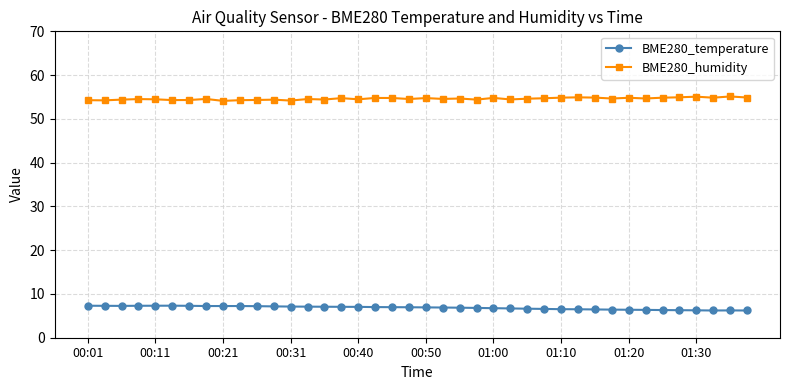

What are all the series names shown in the legend?

BME280_temperature, BME280_humidity